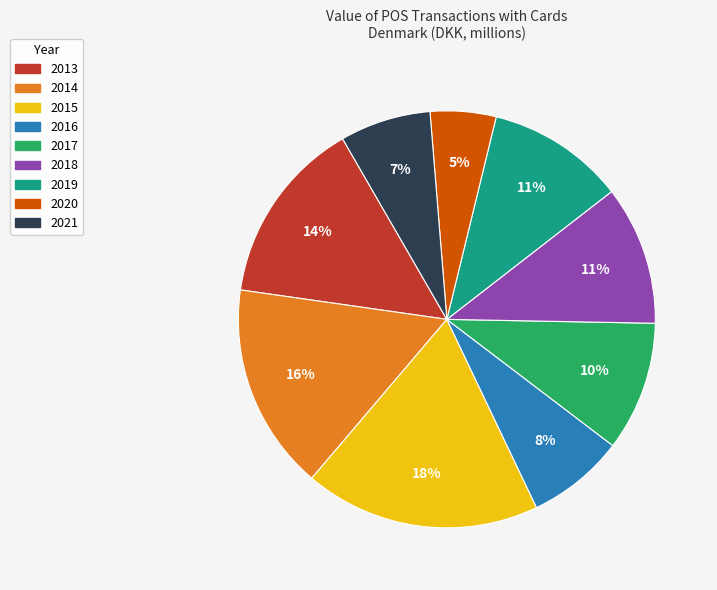

Which slice is the largest?

2015